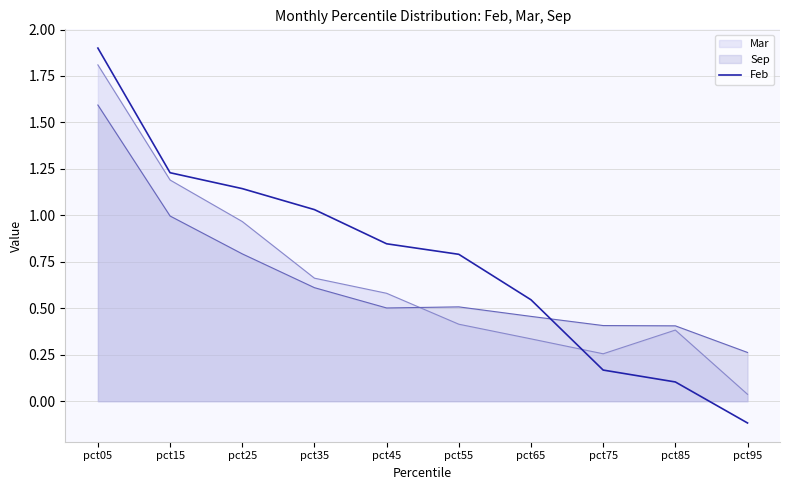

At which label is Sep closest to 0?

pct95